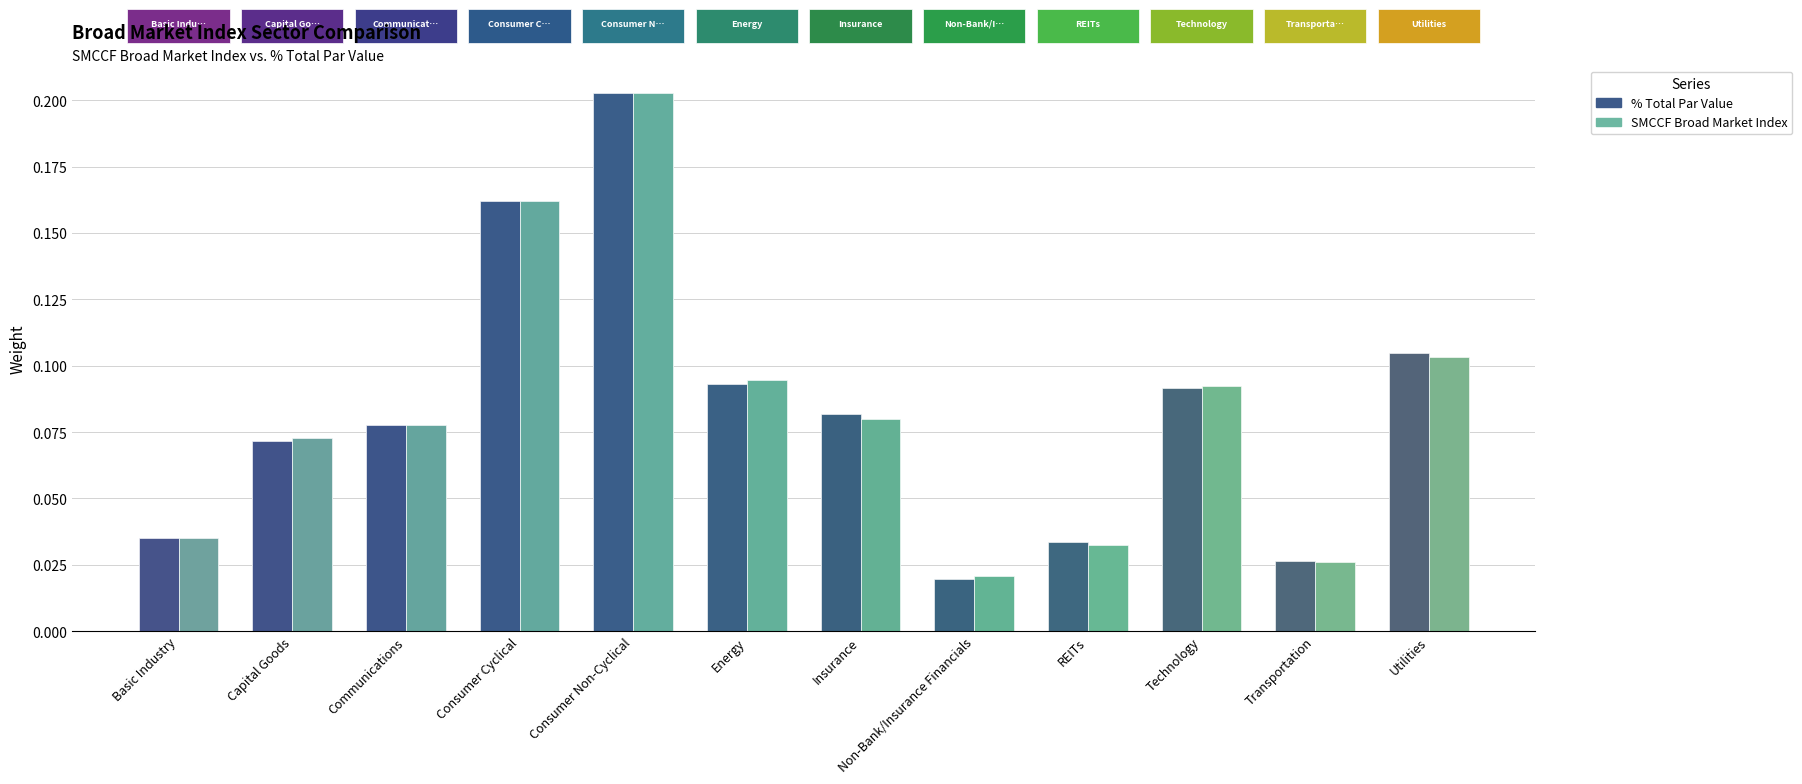

Reading right to left, list all the values displayed in this chart.

% Total Par Value: 0.1	0.0	0.1	0.0	0.0	0.1	0.1	0.2	0.2	0.1	0.1	0.0
SMCCF Broad Market Index: 0.1	0.0	0.1	0.0	0.0	0.1	0.1	0.2	0.2	0.1	0.1	0.0